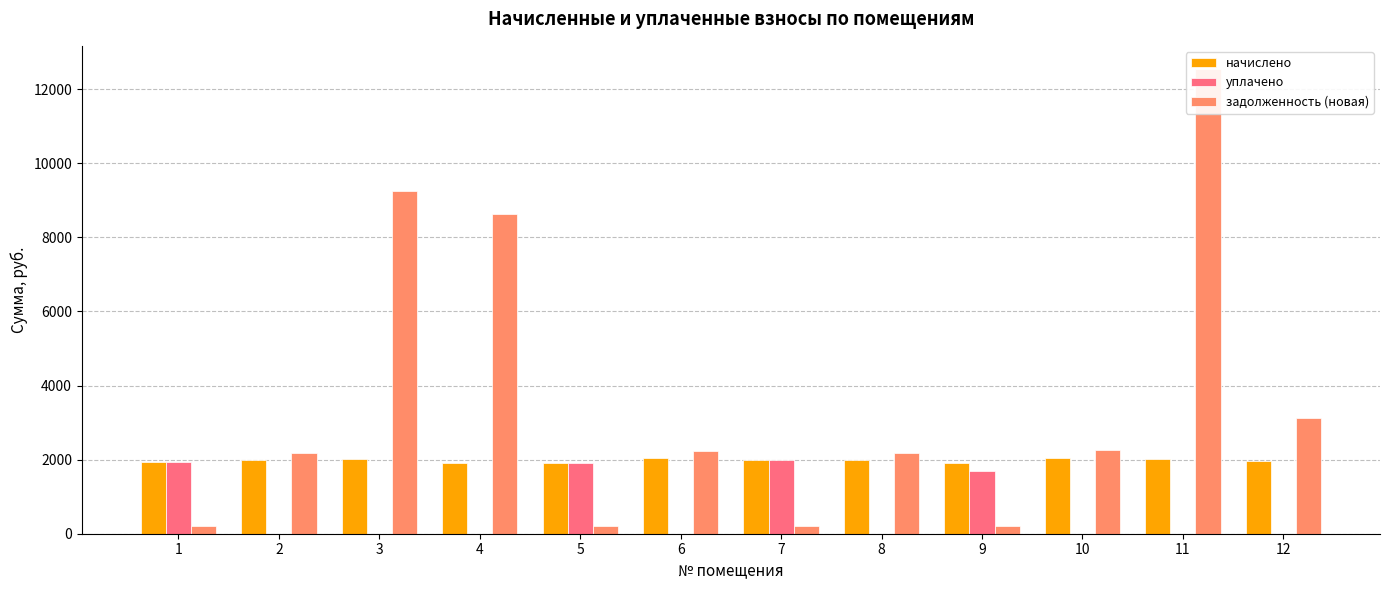

Reading left to right, what are all the values shown in this chart?

начислено: 1=1941.4	2=1984.3	3=2003.4	4=1912.8	5=1917.5	6=2032.0	7=1984.3	8=1979.5	9=1908.0	10=2046.3	11=2003.4	12=1955.7
уплачено: 1=1941.3	2=0.0	3=0.0	4=0.0	5=1917.5	6=0.0	7=1984.3	8=0.0	9=1696.0	10=0.0	11=0.0	12=0.0
задолженность (новая): 1=215.7	2=2188.5	3=9247.2	4=8638.2	5=213.1	6=2241.1	7=220.5	8=2183.2	9=212.0	10=2256.9	11=12539.9	12=3122.9